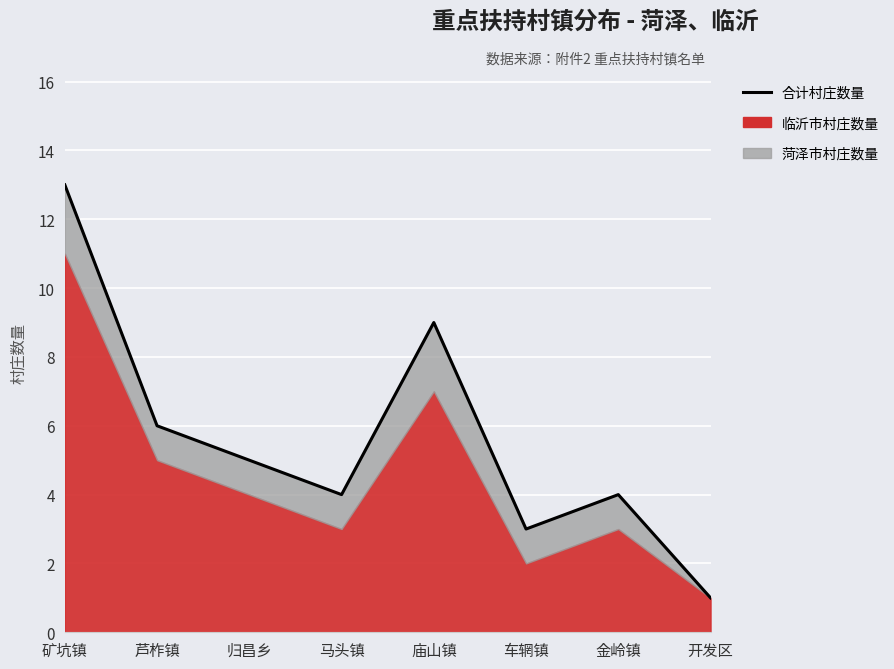

What is the difference between the values at 开发区 and 芦柞镇?

5